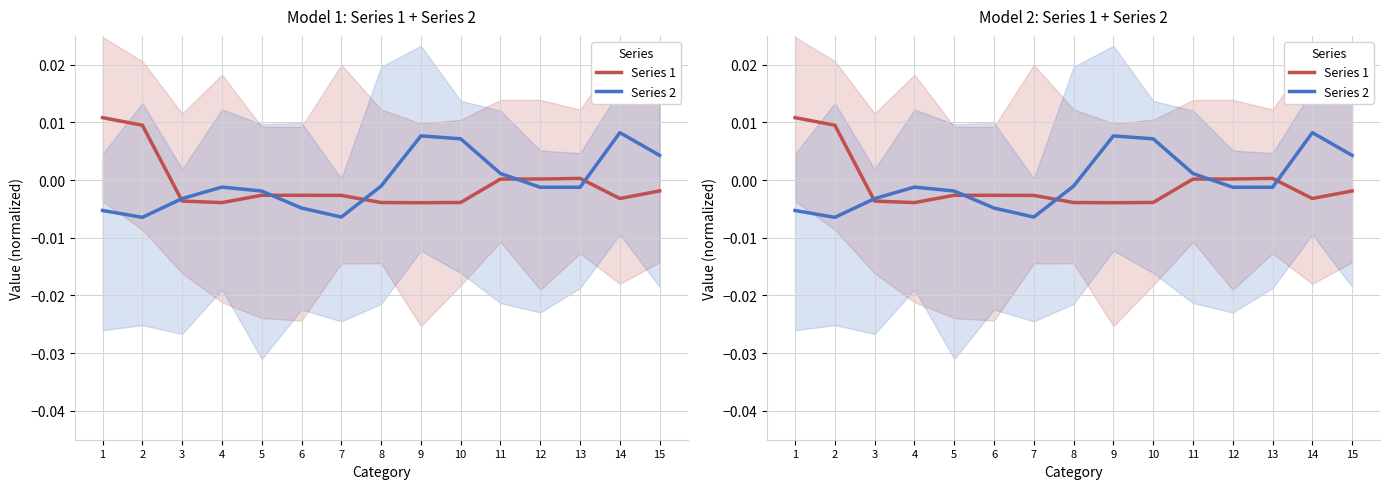

At which label is Series 2 closest to 0?

8